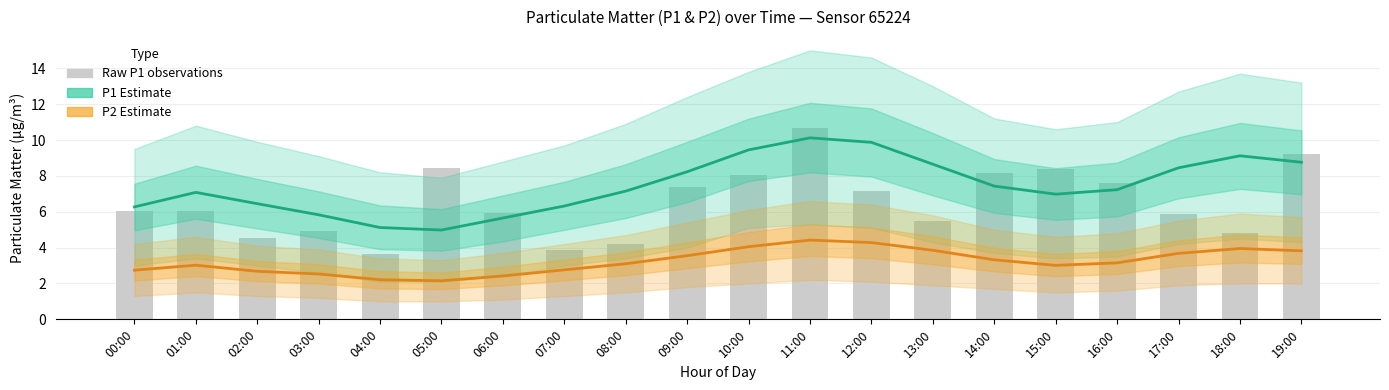

Between 06:00 and 17:00, which is larger?

17:00